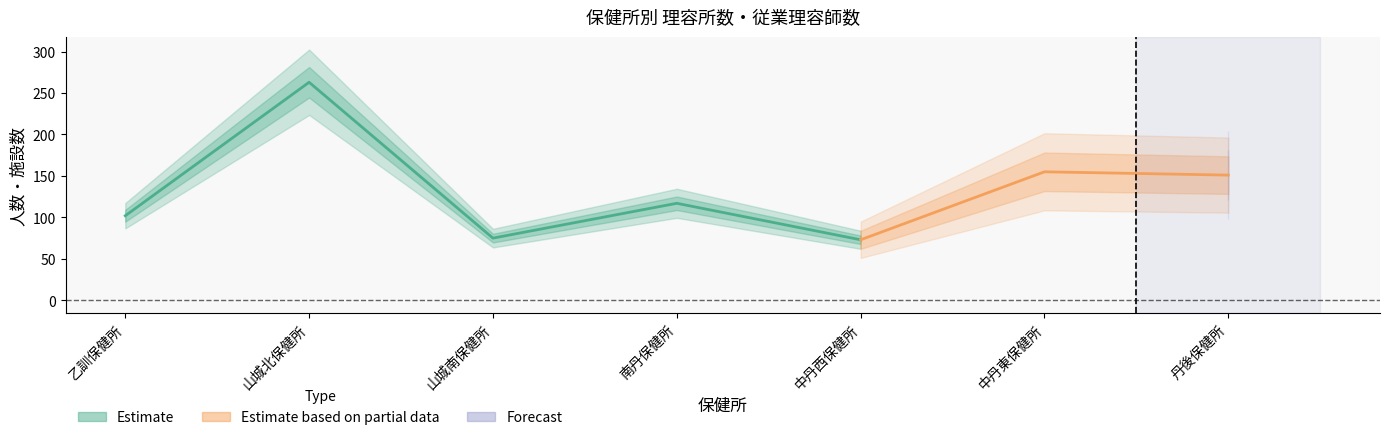

How many lines are shown in the chart?

2